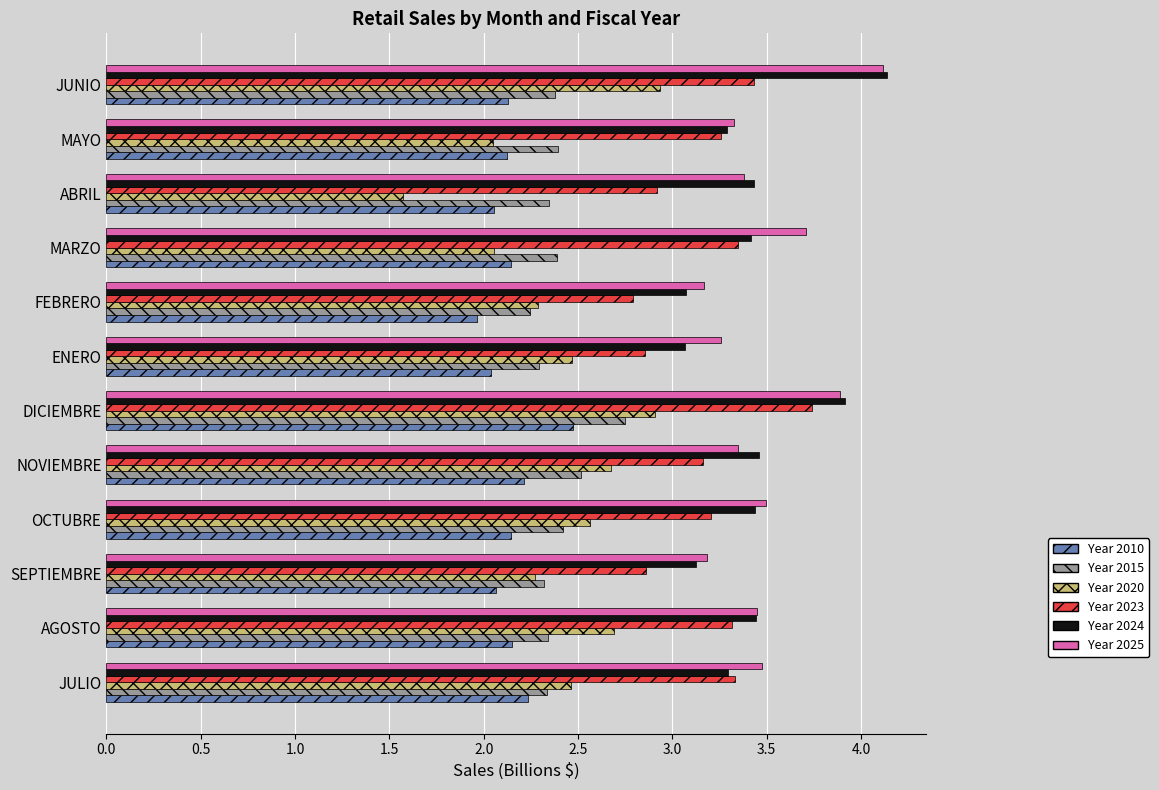

What is the total value across all series at ABRIL?

15.7